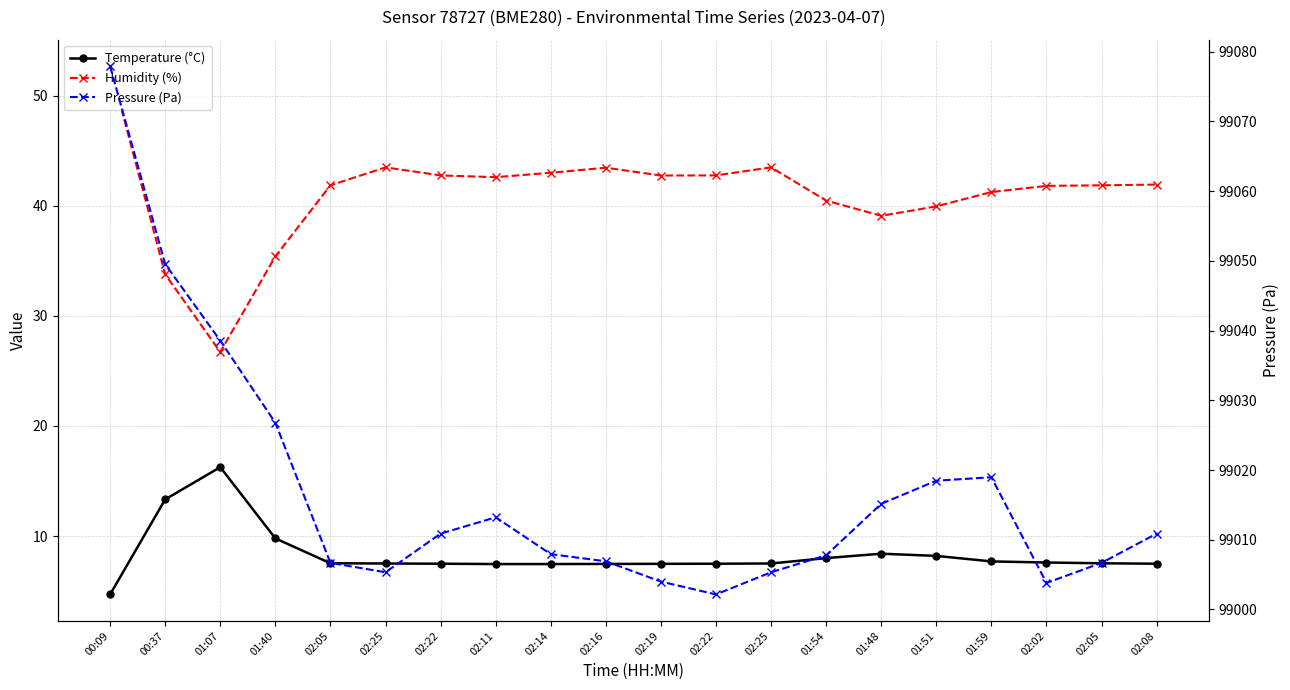

Does the chart have visible grid lines?

Yes